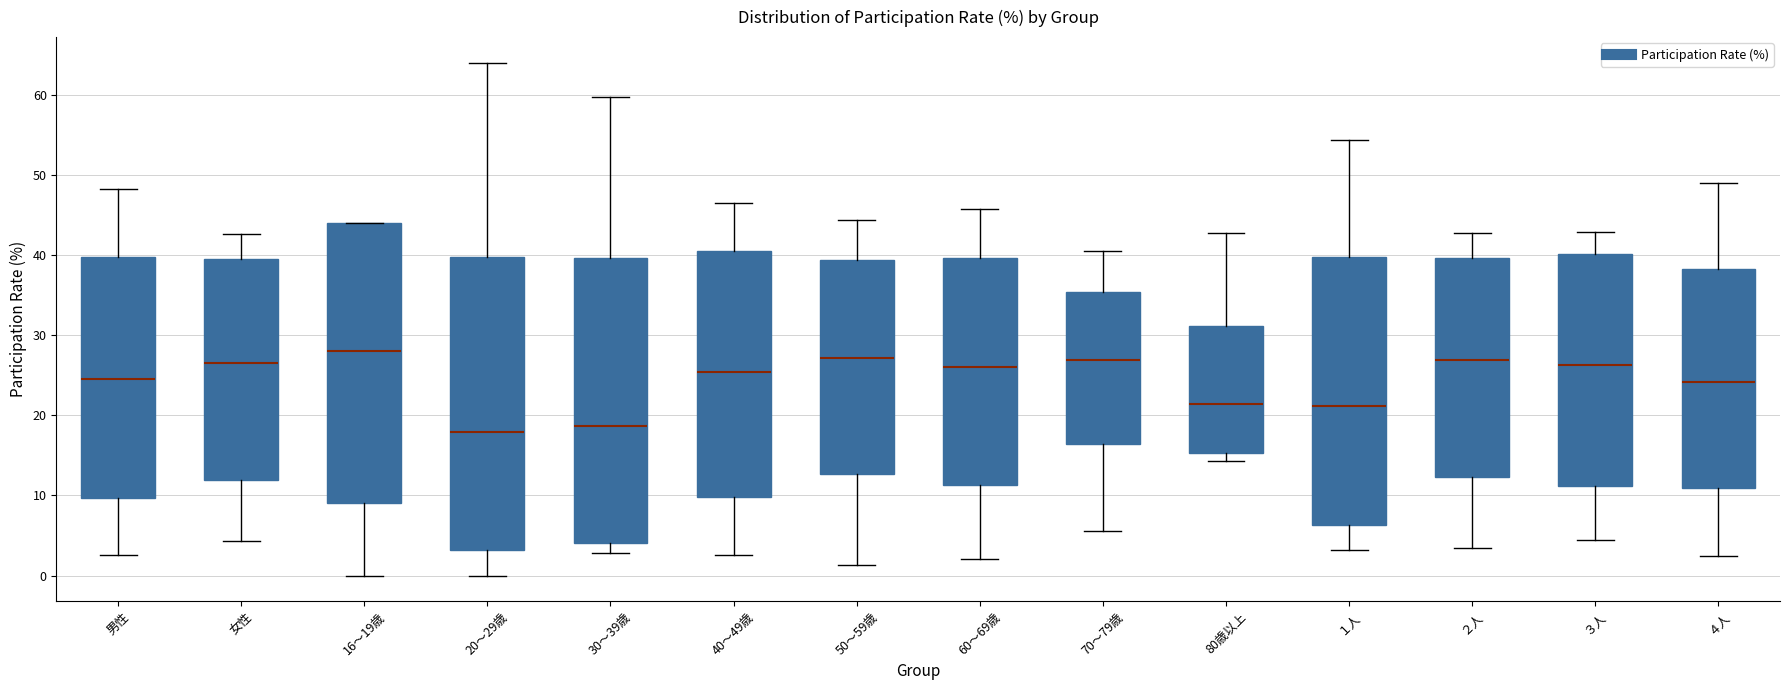

Comparing the boxes themselves (not the whiskers), which one is the tallest?

20～29歳